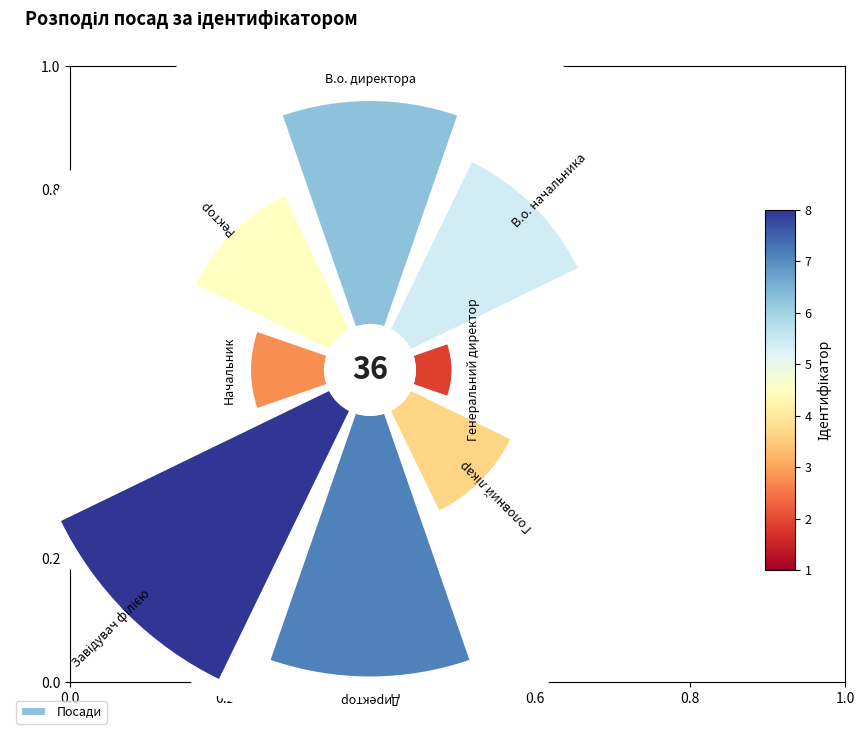

How much of the chart is everything except Генеральний директор?

97.2%